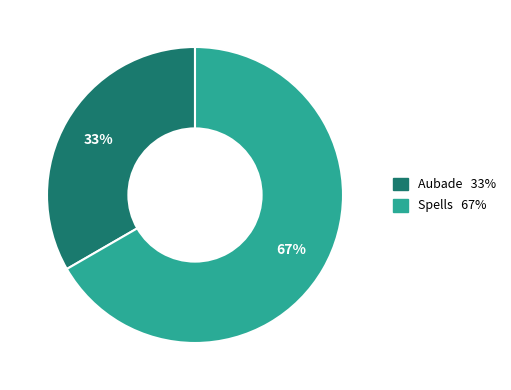

Which has a higher value, Spells or Aubade?

Spells